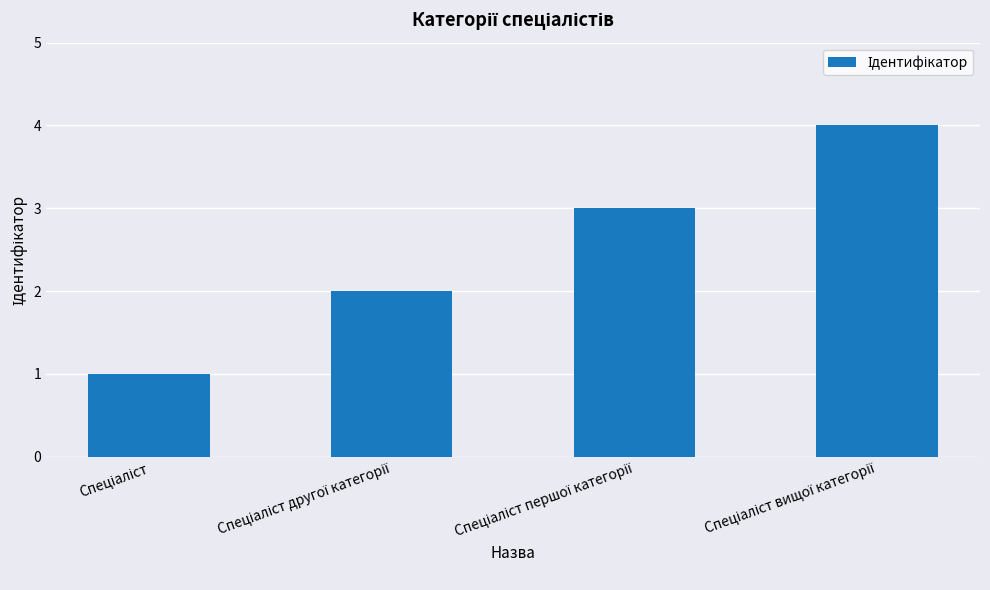

What is the sum of all values?

10